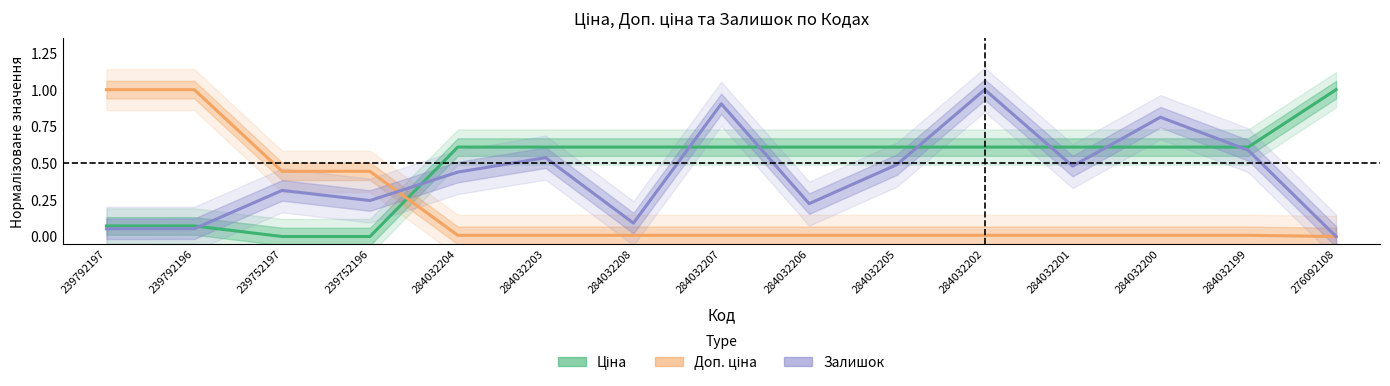

What is the difference between the Ціна values at 284032208 and 239752197?

0.6